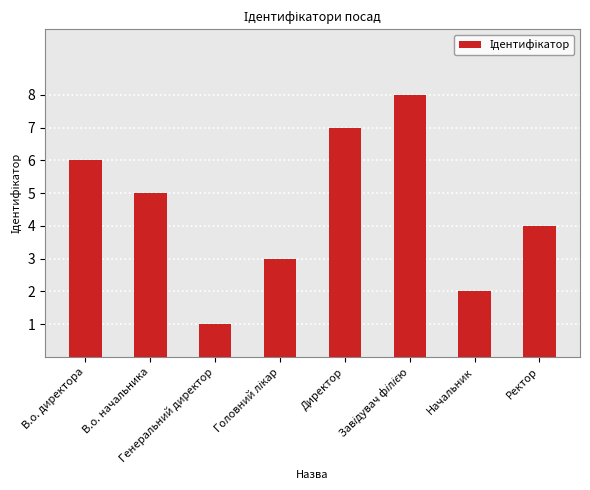

How many data points are less than 5?

4